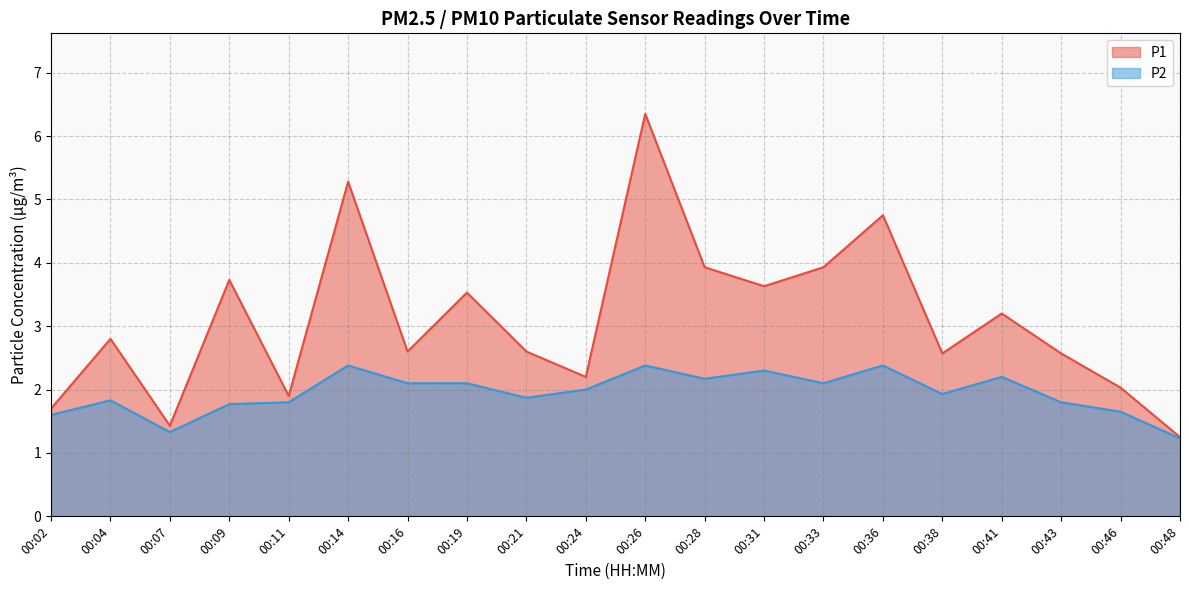

How many lines are shown in the chart?

2